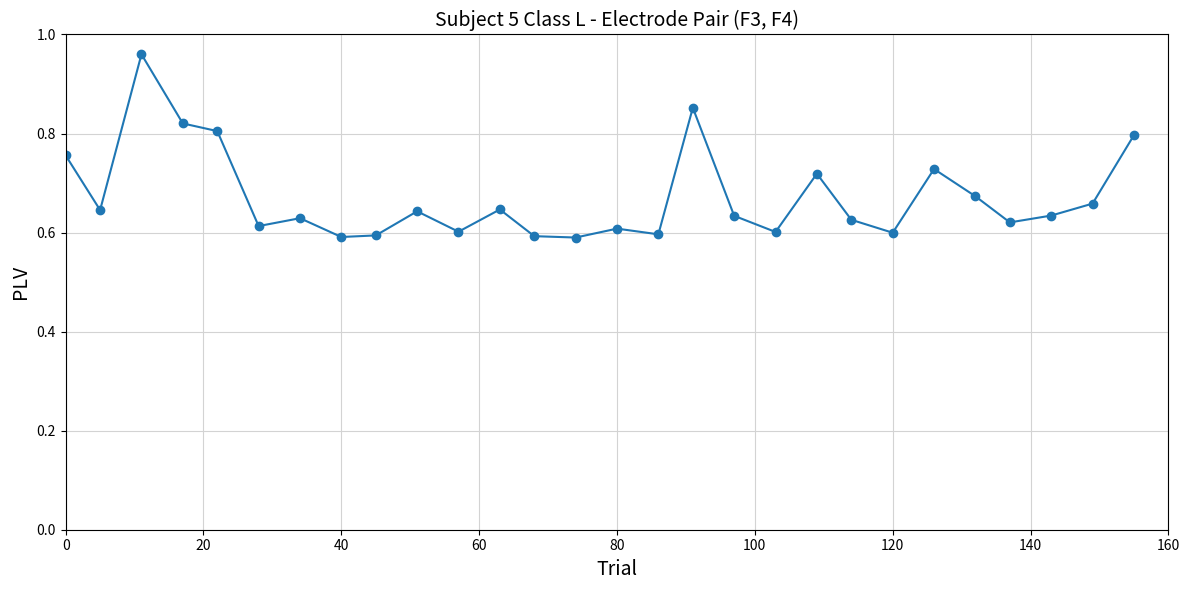

What is the difference between the maximum and minimum values?

0.4